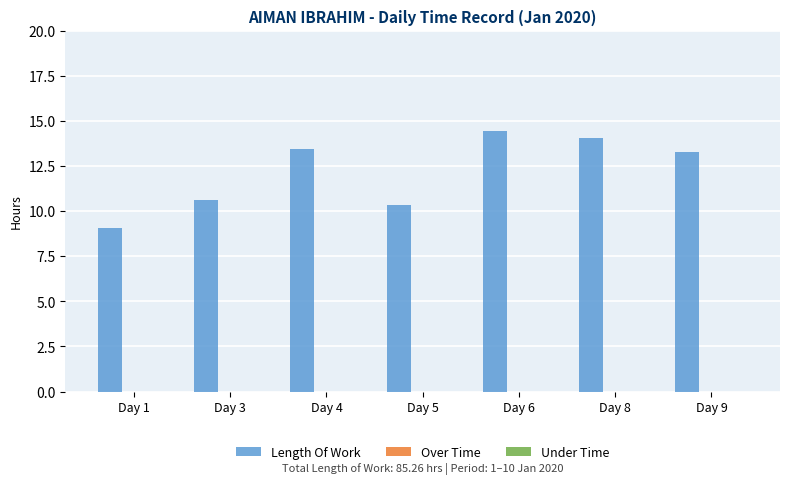

Between Day 4 and Day 1, which is larger?

Day 4